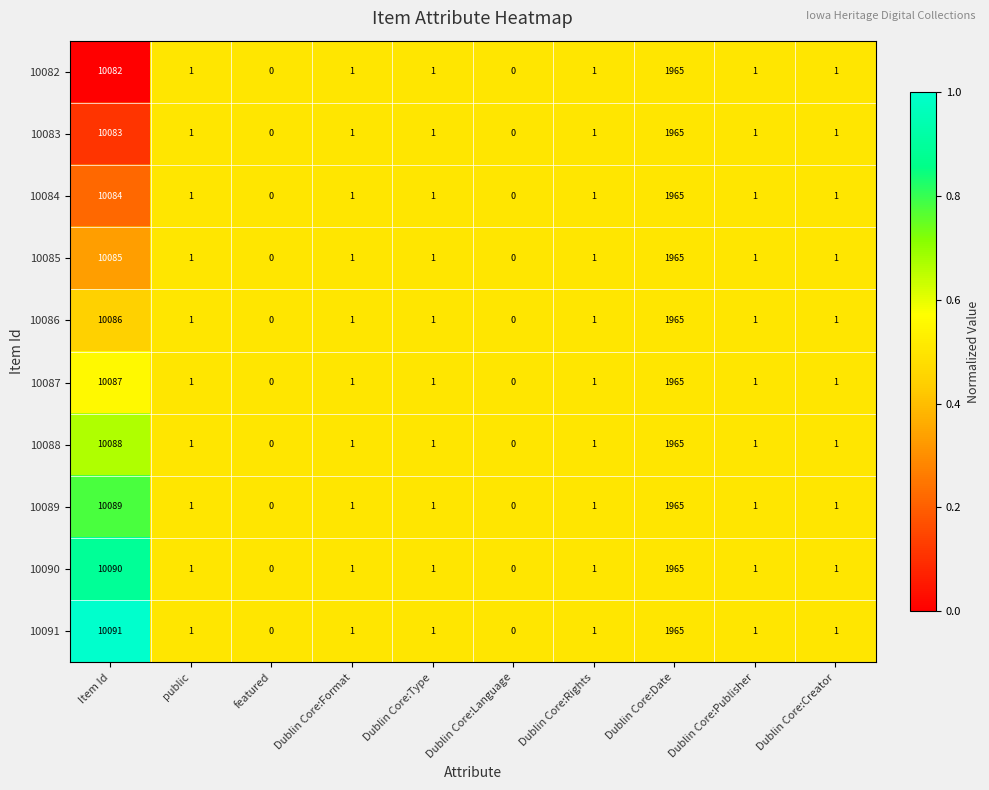

Rank the series by their maximum value, from highest to lowest.

10091, 10090, 10089, 10088, 10087, 10086, 10085, 10084, 10083, 10082